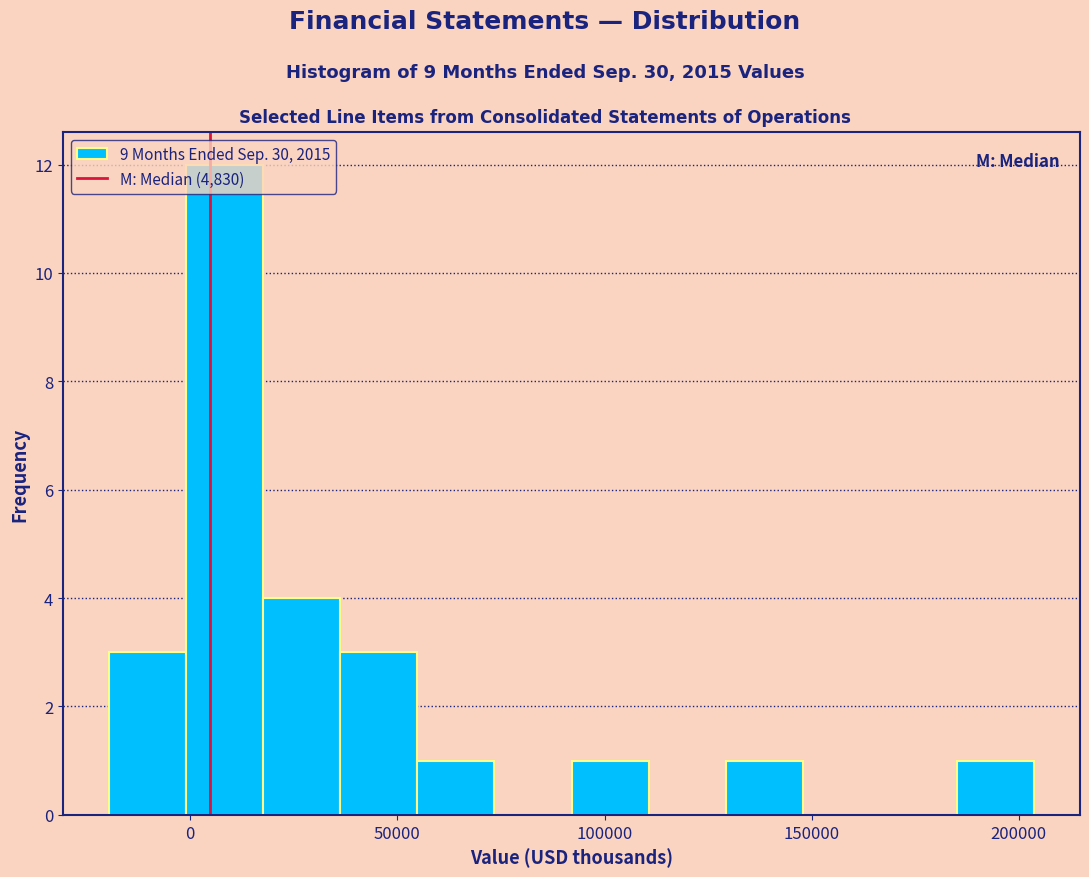

Read against the x-axis, roughly where is the centre of the tallest bar?

10000